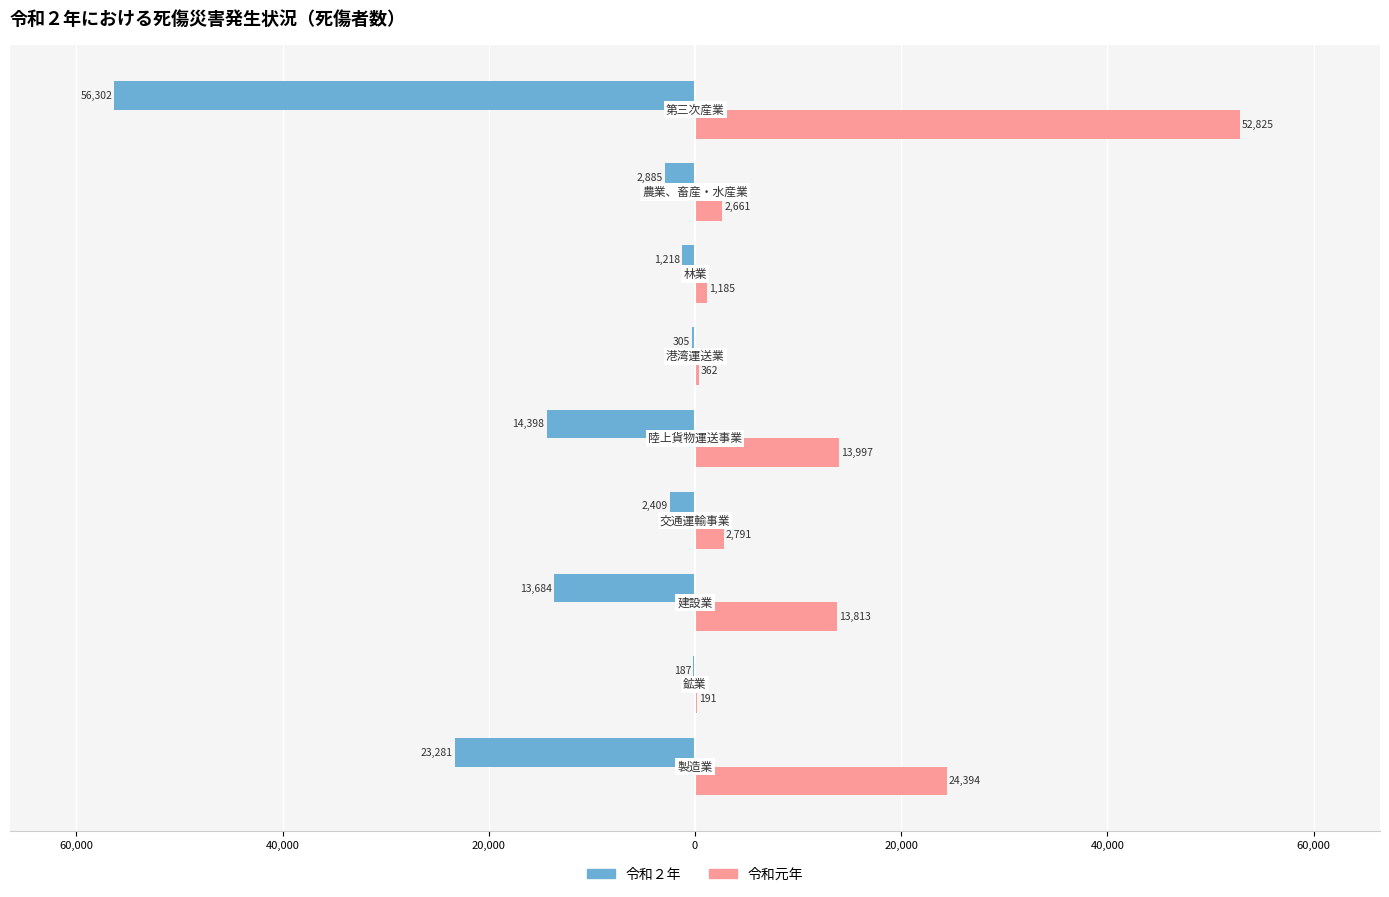

What are all the series names shown in the legend?

令和２年, 令和元年